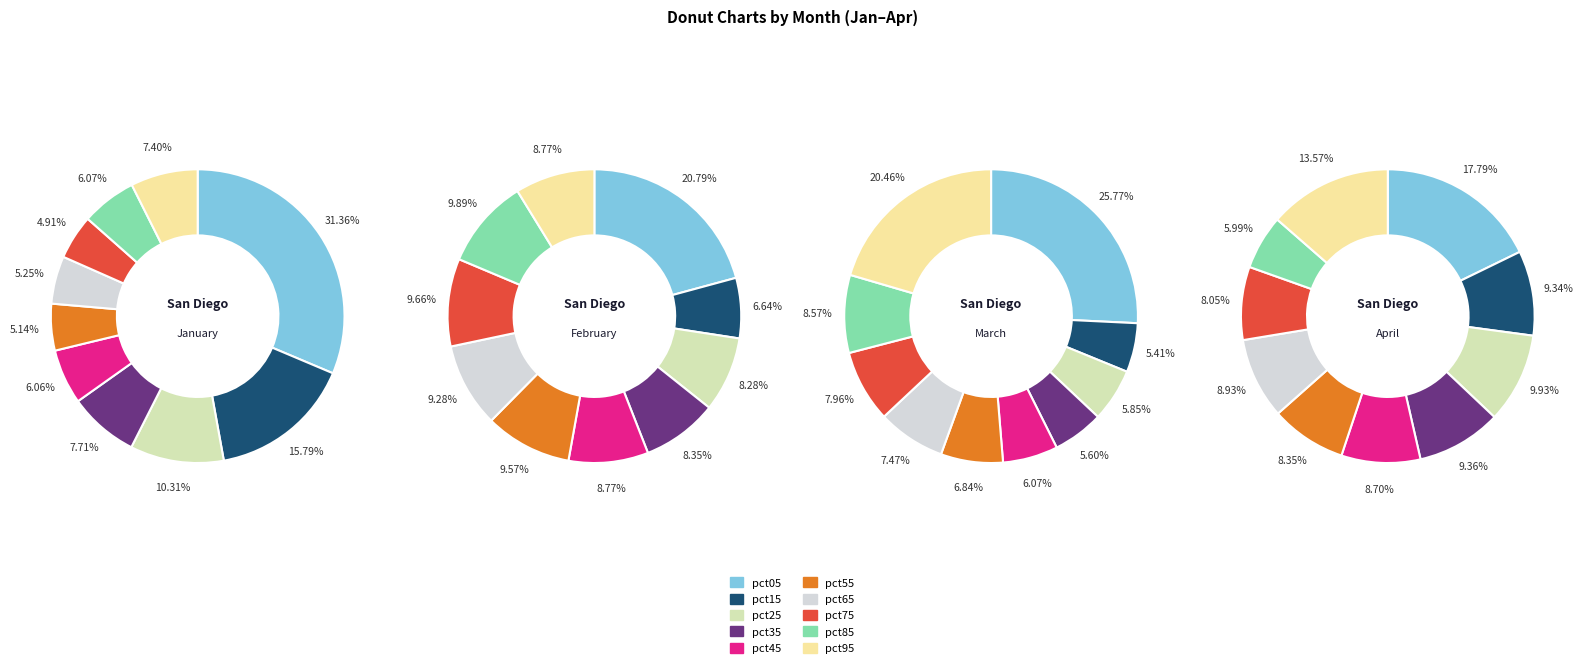

Which slice is the largest?

pct05